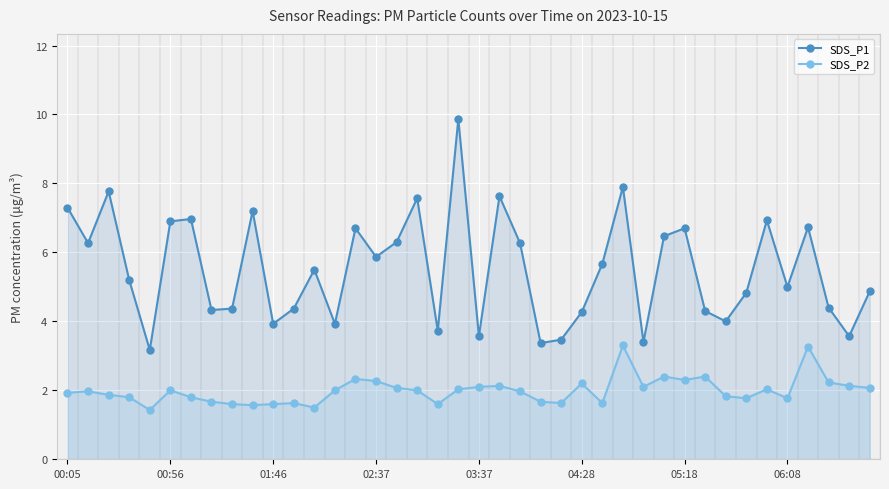

What is the greatest value displayed?

9.9